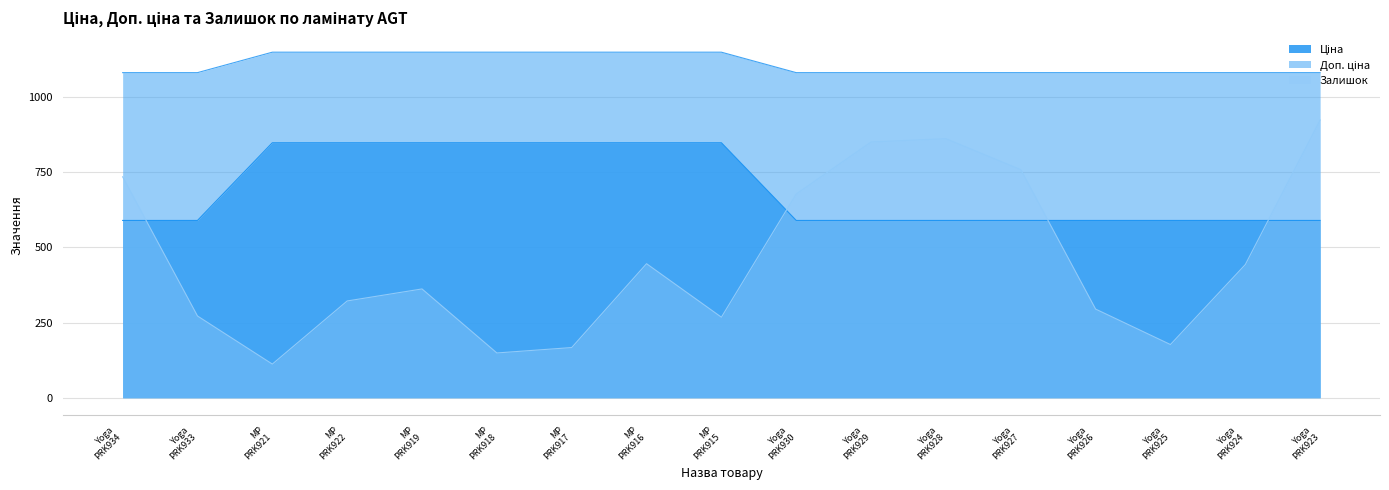

What is the maximum value shown in the chart?

1149.7